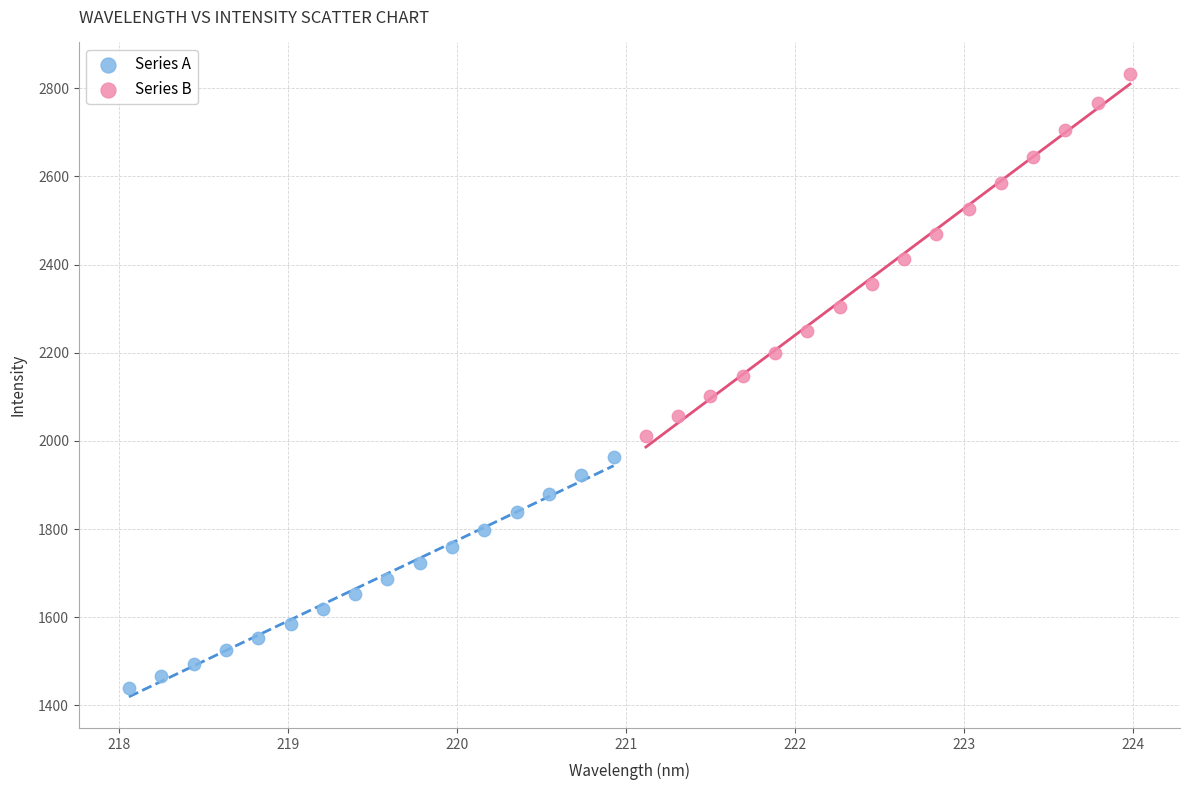

Which series contains the highest Y value?

Series B